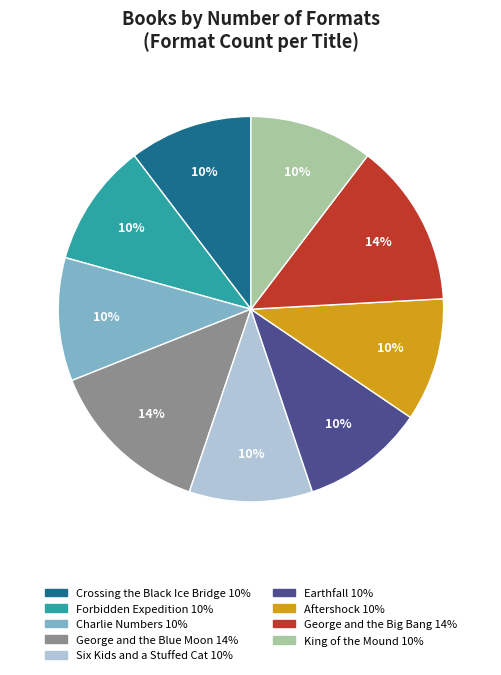

Does any single category account for the majority?

No